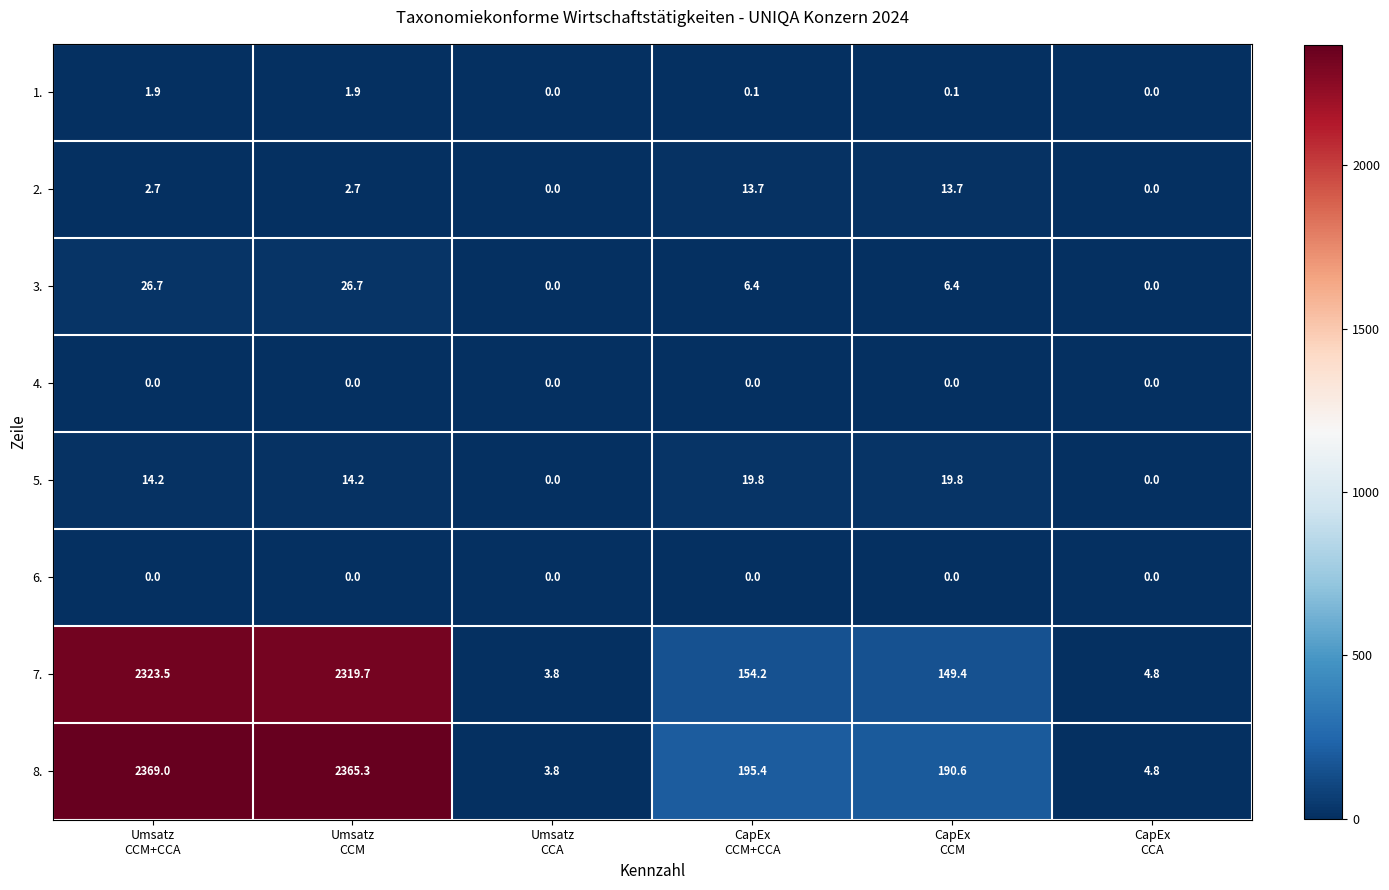

Which series has the widest spread of values?

8.